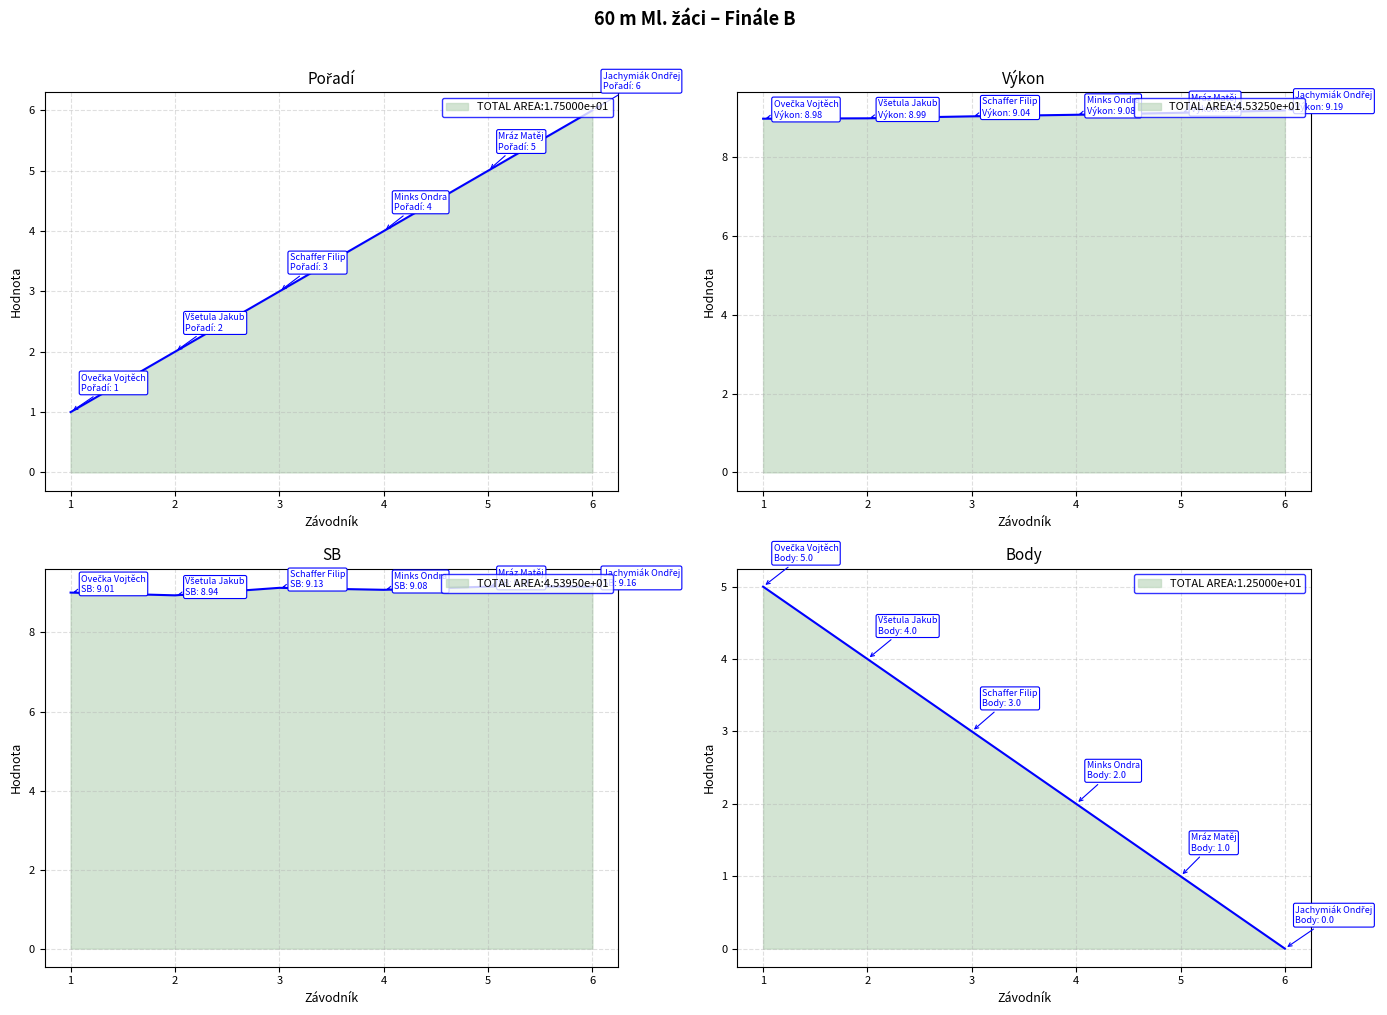

Read the Pořadí value at 5.

5.0